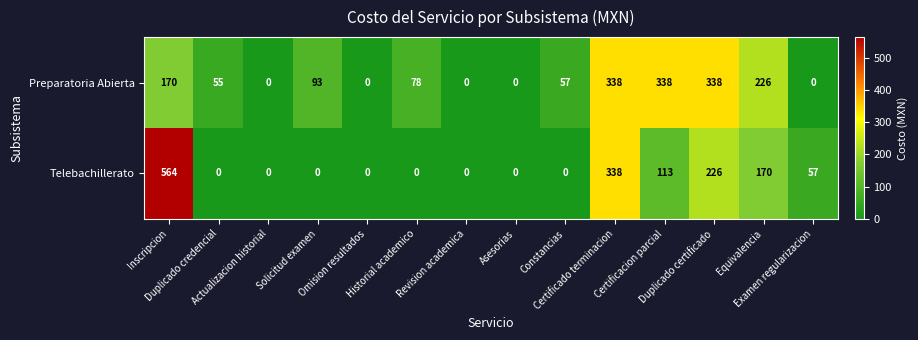

How many categories are shown in the chart?

14